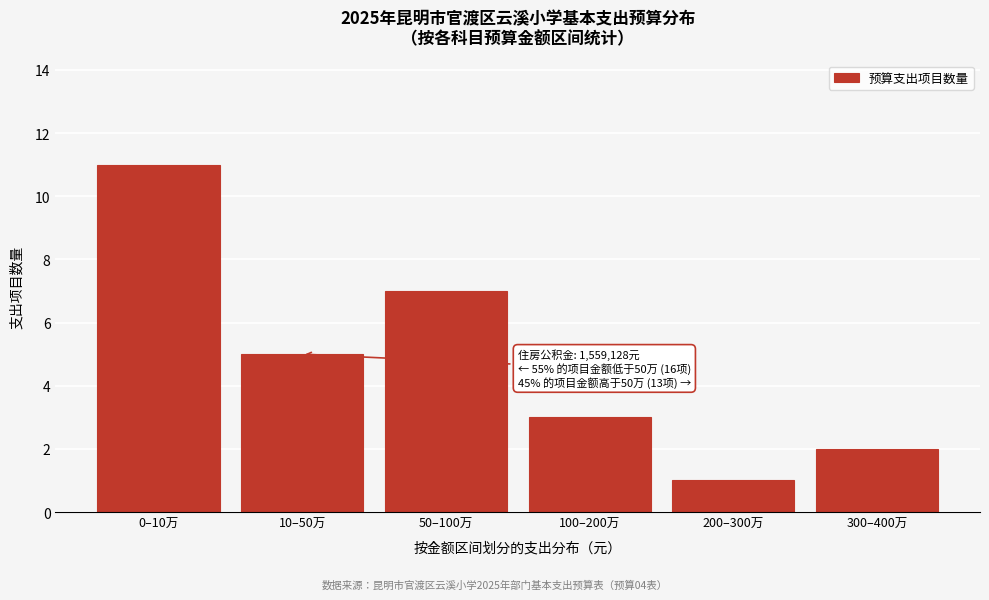

Reading left to right, transcribe all the data shown in this chart.

11	5	7	3	1	2